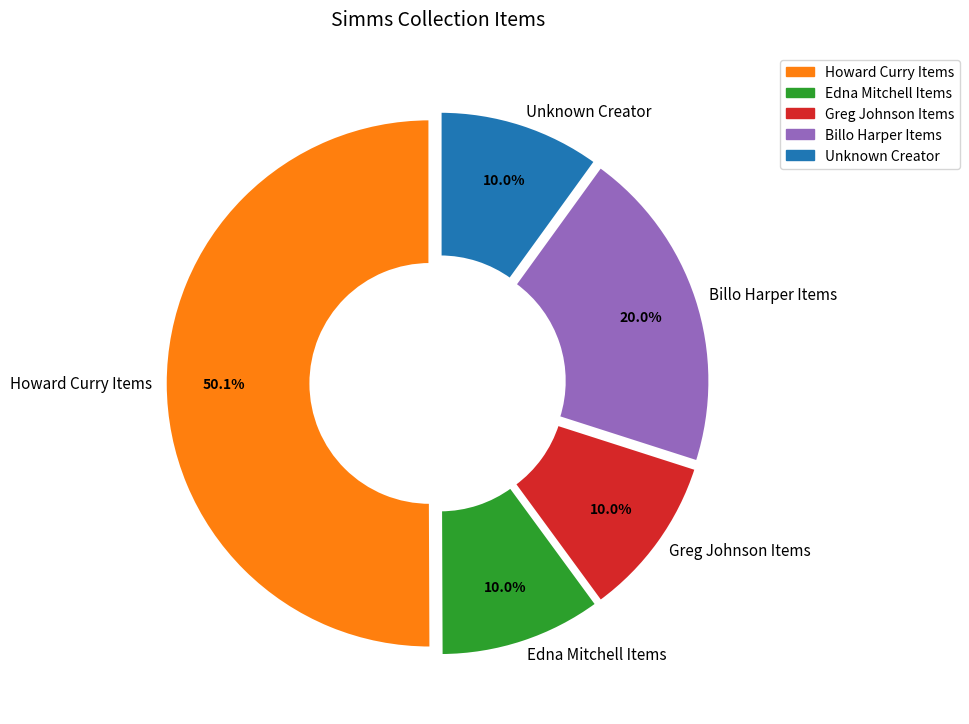

Which category accounts for the majority?

Howard Curry Items